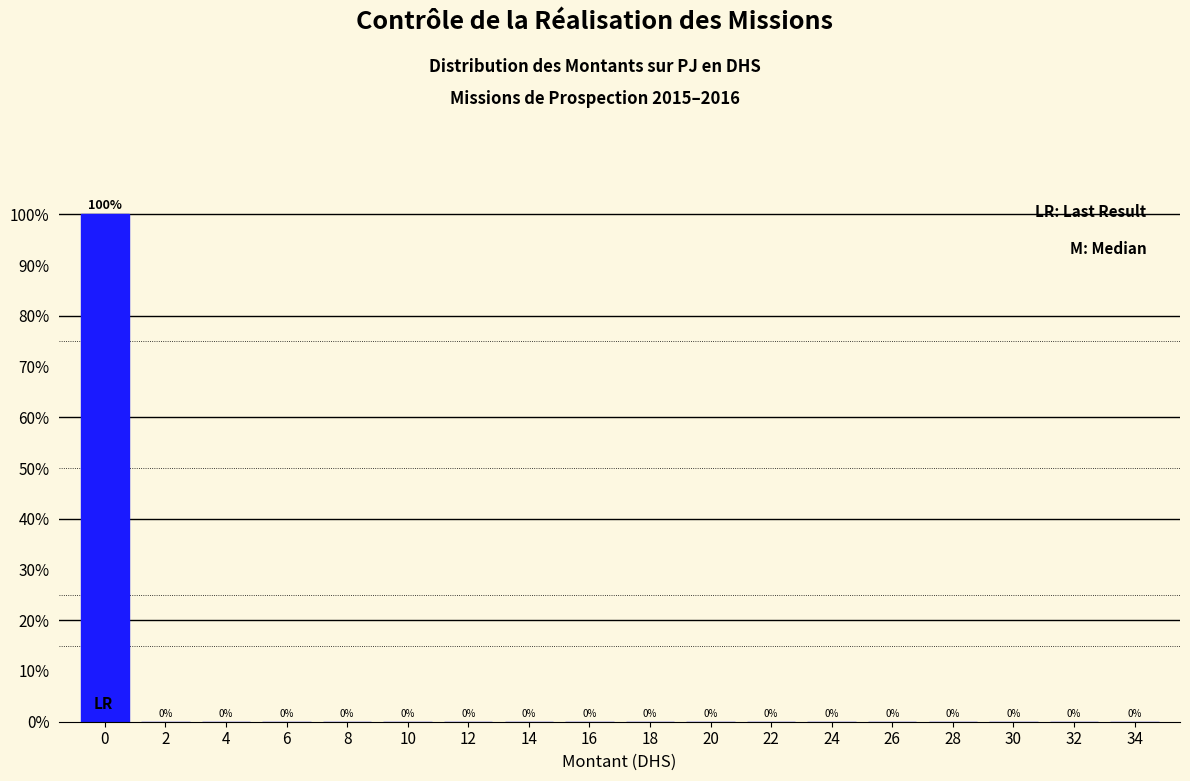

Reading left to right, extract all data points from this chart.

0=100	2=0	4=0	6=0	8=0	10=0	12=0	14=0	16=0	18=0	20=0	22=0	24=0	26=0	28=0	30=0	32=0	34=0